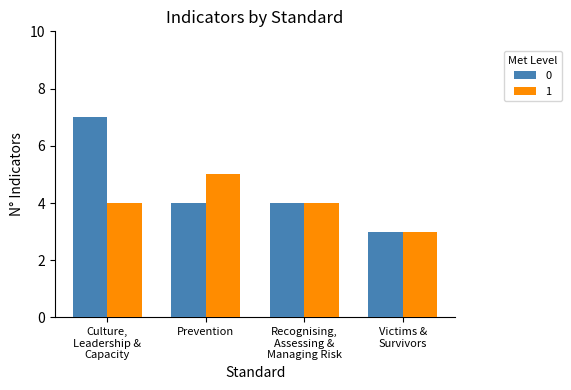

At which label does 0 first exceed 4?

Culture,
Leadership &
Capacity